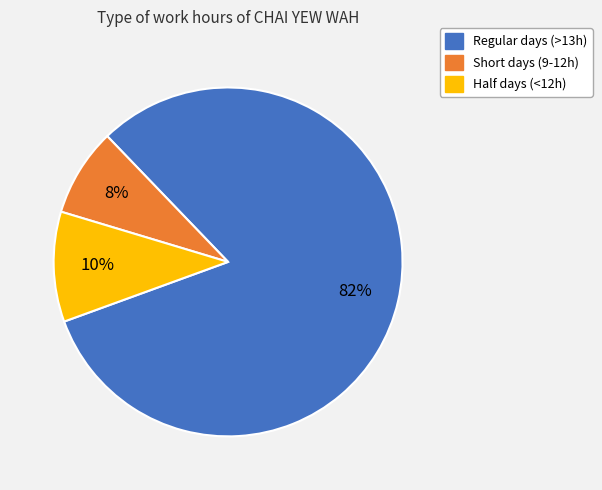

Is there any slice that represents more than half of the pie?

Yes